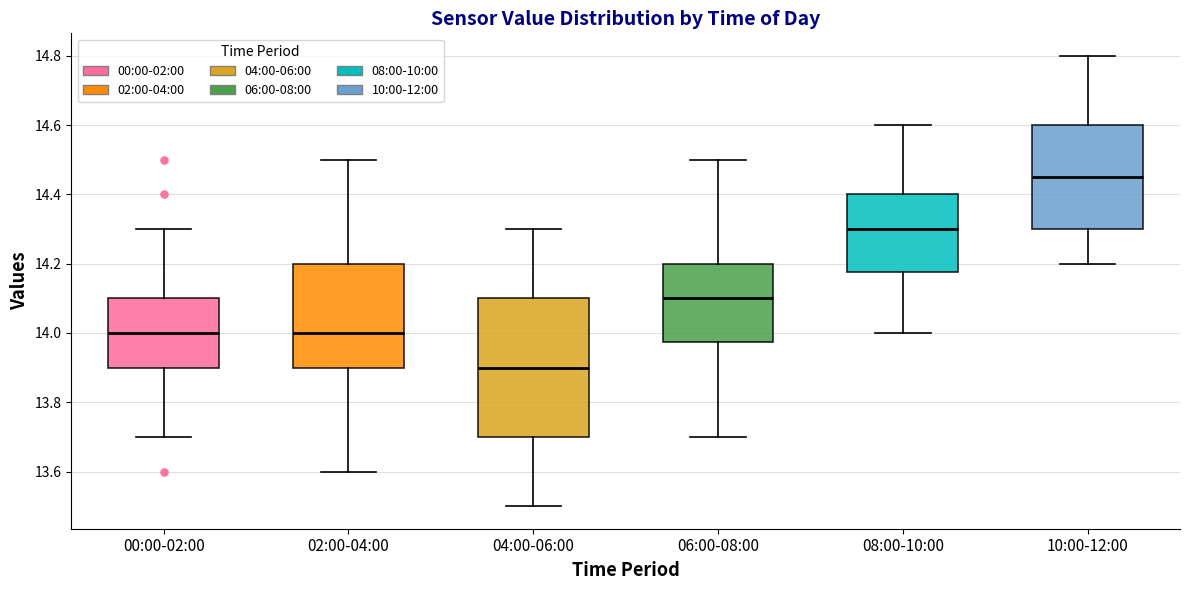

Reading left to right, transcribe this box plot: for each box, give where its median line is, the range the box spans, and where its two whiskers end, as read against the y-axis. The values are not printed on the chart, so give them approximately, as read against the axis.

00:00-02:00: median 14.00, box 13.90 to 14.10, whiskers 13.70 to 14.30
02:00-04:00: median 14.00, box 13.90 to 14.20, whiskers 13.60 to 14.50
04:00-06:00: median 13.90, box 13.70 to 14.10, whiskers 13.50 to 14.30
06:00-08:00: median 14.10, box 13.98 to 14.20, whiskers 13.70 to 14.50
08:00-10:00: median 14.30, box 14.18 to 14.40, whiskers 14.00 to 14.60
10:00-12:00: median 14.46, box 14.30 to 14.60, whiskers 14.20 to 14.80